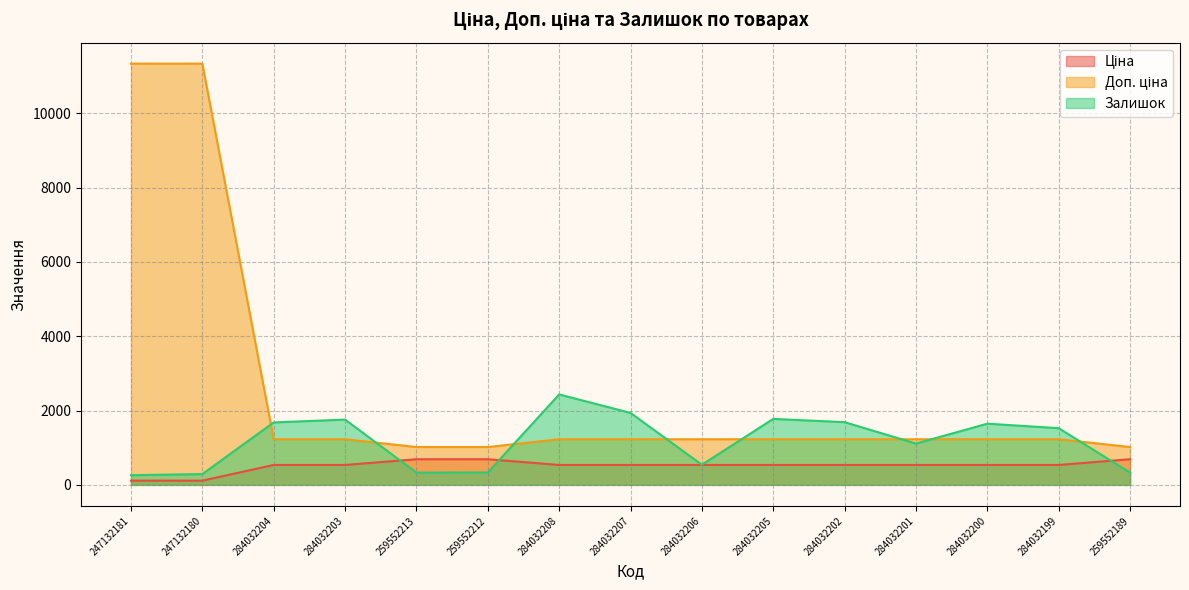

Which series changed the most between 247132181 and 284032199?

Доп. ціна